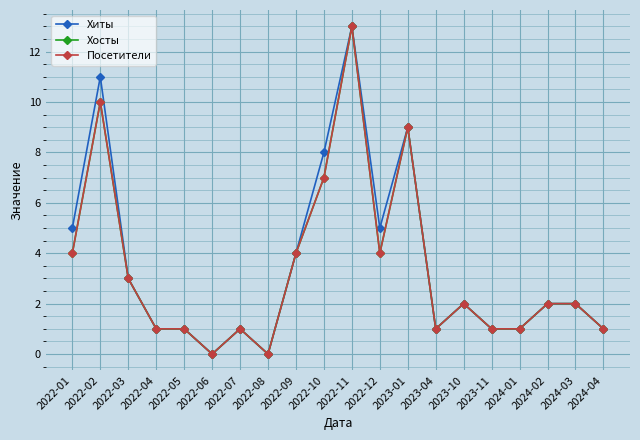

True or false: Хосты and Хиты cross at least once.

False